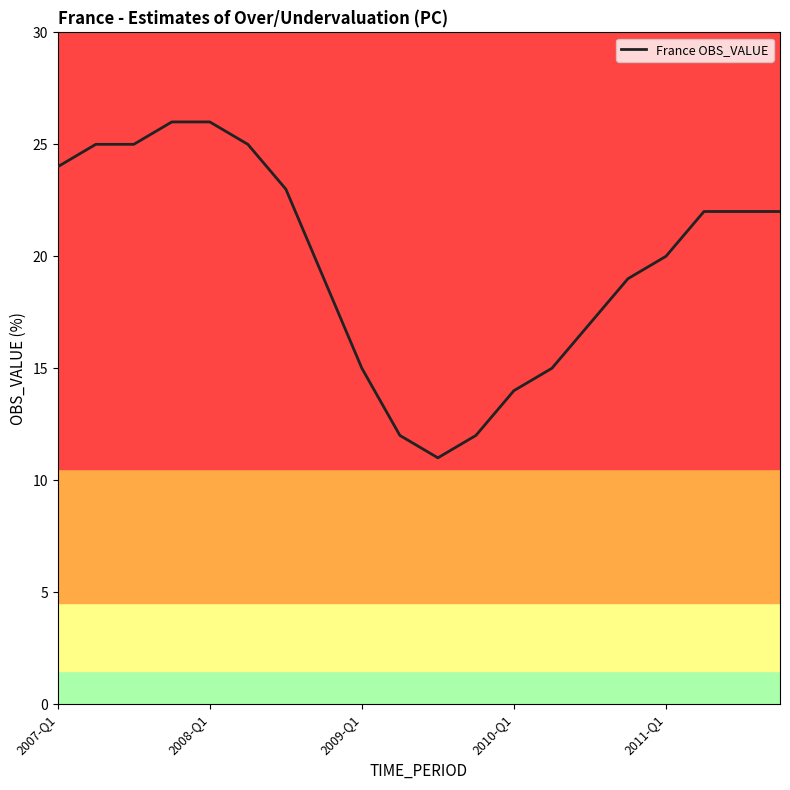

What is the maximum value shown in the chart?

26